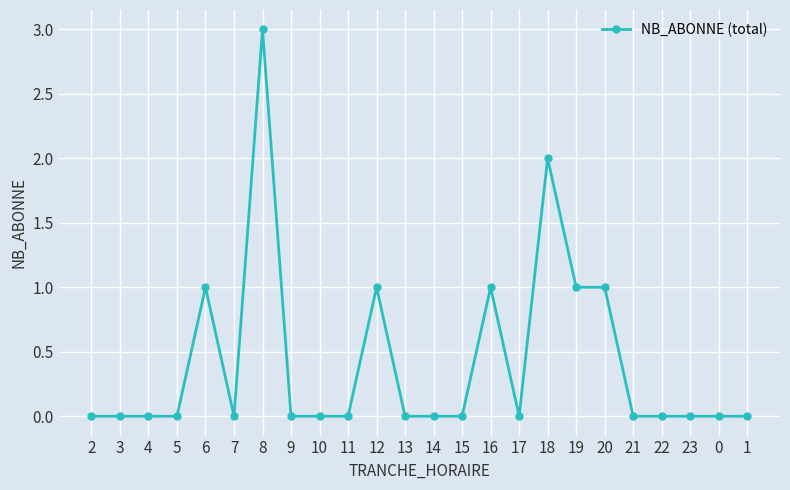

What is the label of the 3rd point from the right?

23